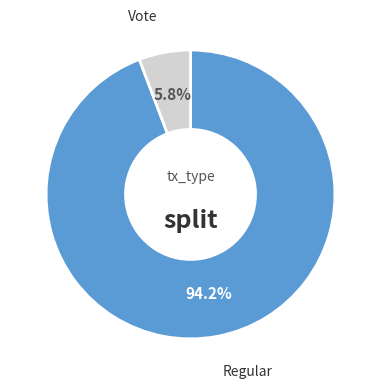

Does any single category account for the majority?

Yes